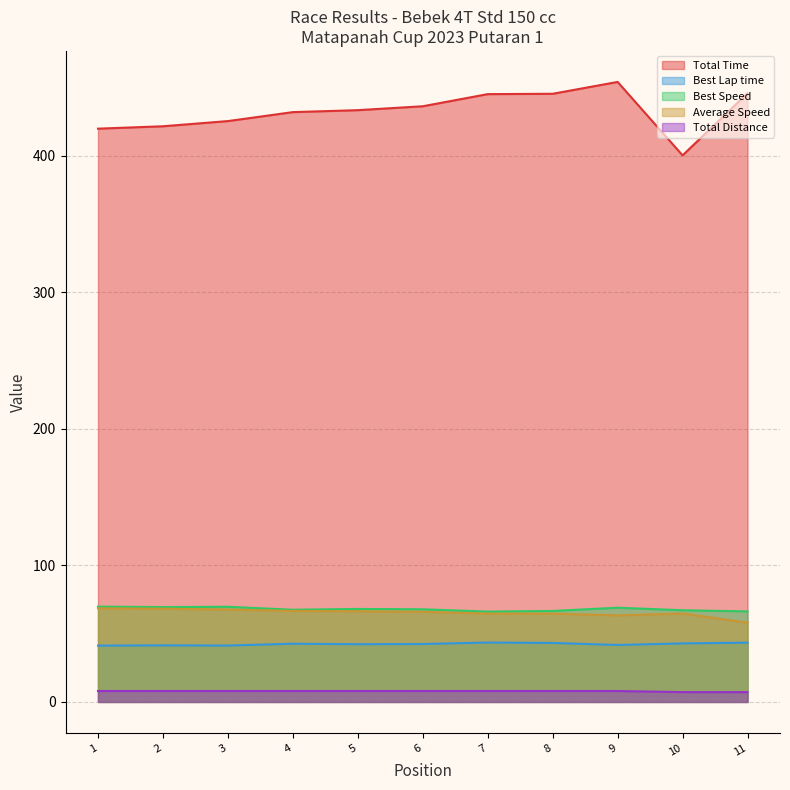

In Average Speed, how many points are lower than both neighbors (excluding endpoints)?

1